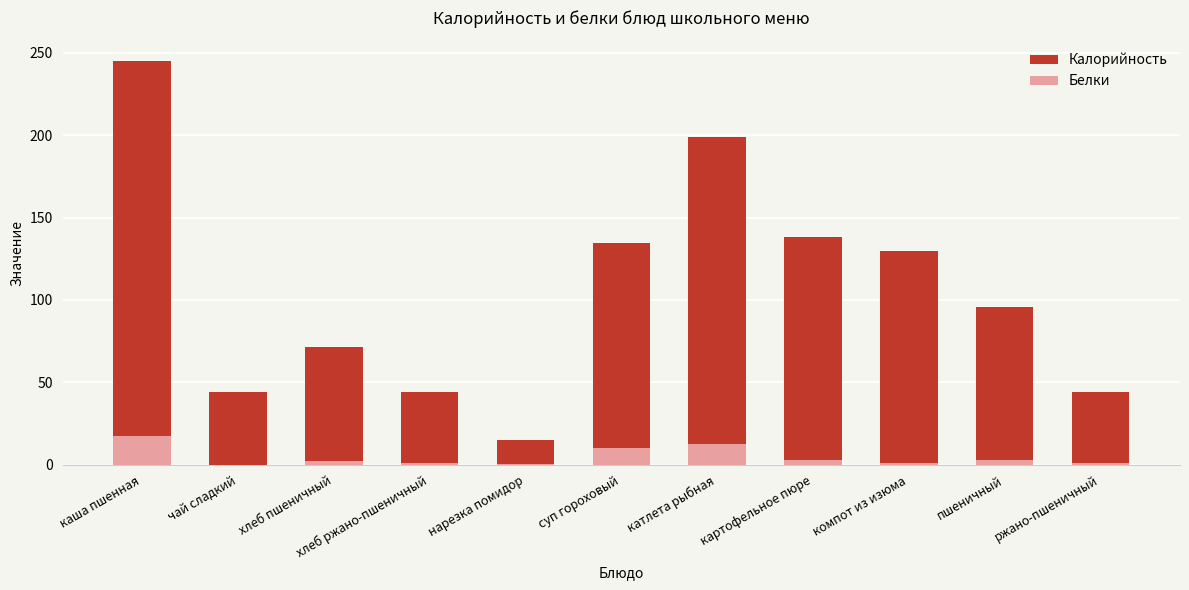

The Калорийность series shows 181.0 at компот из изюма. True or false?

False